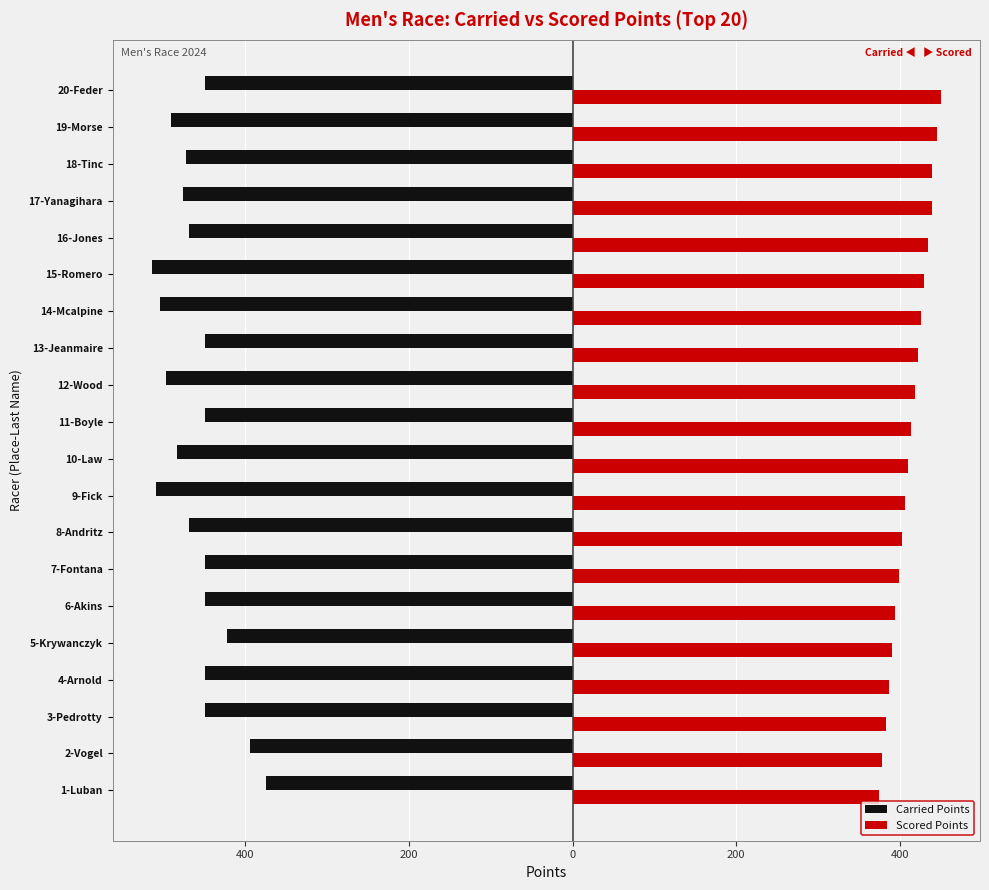

What are all the series names shown in the legend?

Carried Points, Scored Points